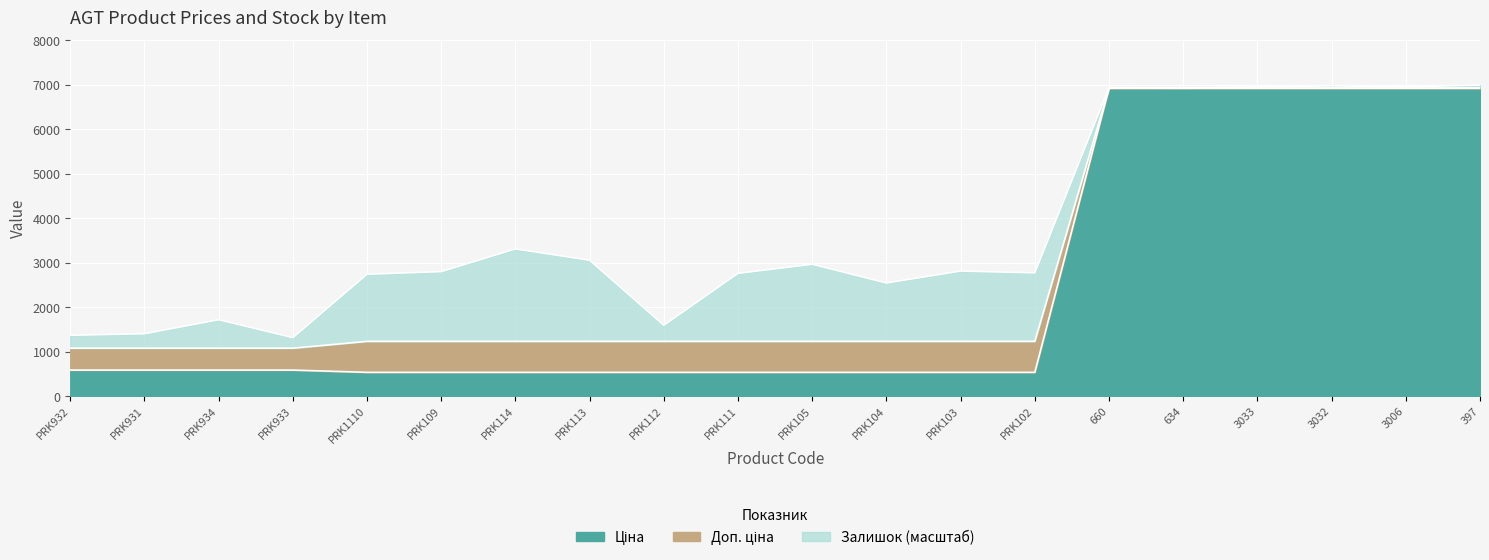

Is the value of Ціна at PRK113 greater than the value of Доп. ціна at PRK109?

No